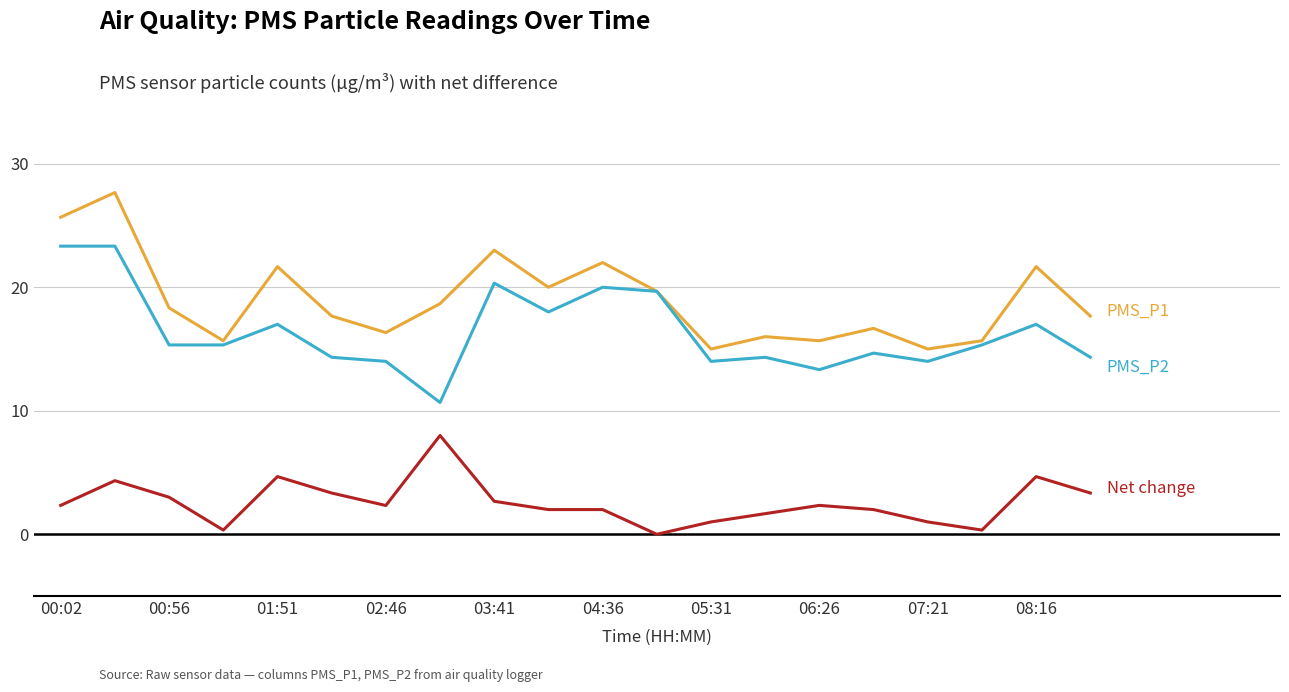

Does the chart have visible grid lines?

Yes